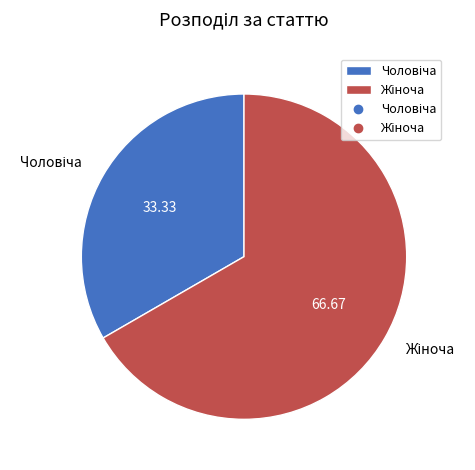

Does any single category account for the majority?

Yes